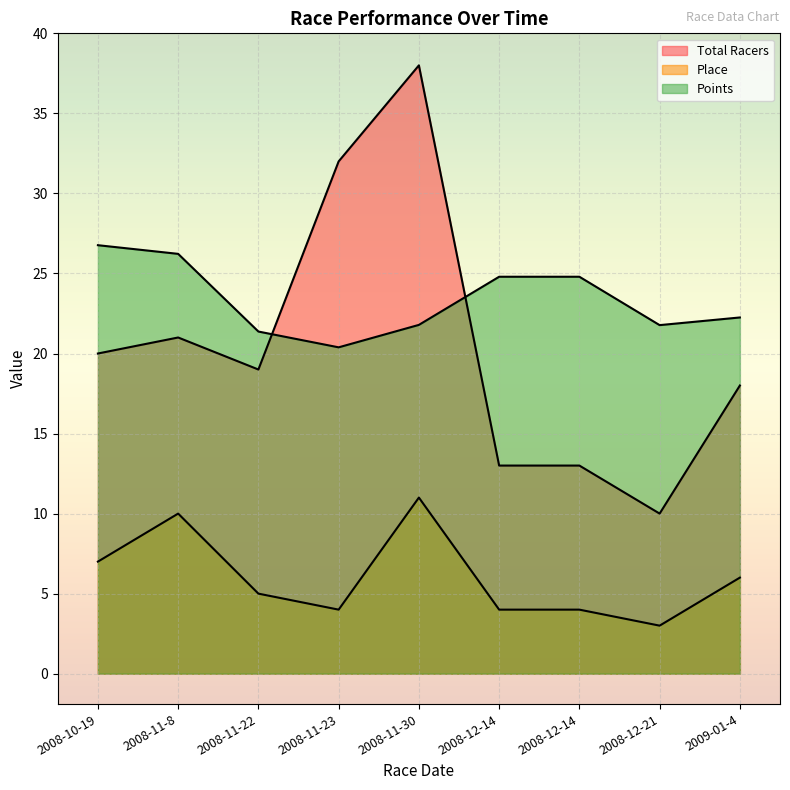

Reading left to right, list all the values displayed in this chart.

Total Racers: 2008-10-19=20.0	2008-11-8=21.0	2008-11-22=19.0	2008-11-23=32.0	2008-11-30=38.0	2008-12-14=13.0	2008-12-14=13.0	2008-12-21=10.0	2009-01-4=18.0
Place: 2008-10-19=7.0	2008-11-8=10.0	2008-11-22=5.0	2008-11-23=4.0	2008-11-30=11.0	2008-12-14=4.0	2008-12-14=4.0	2008-12-21=3.0	2009-01-4=6.0
Points: 2008-10-19=26.8	2008-11-8=26.2	2008-11-22=21.4	2008-11-23=20.4	2008-11-30=21.8	2008-12-14=24.8	2008-12-14=24.8	2008-12-21=21.8	2009-01-4=22.3